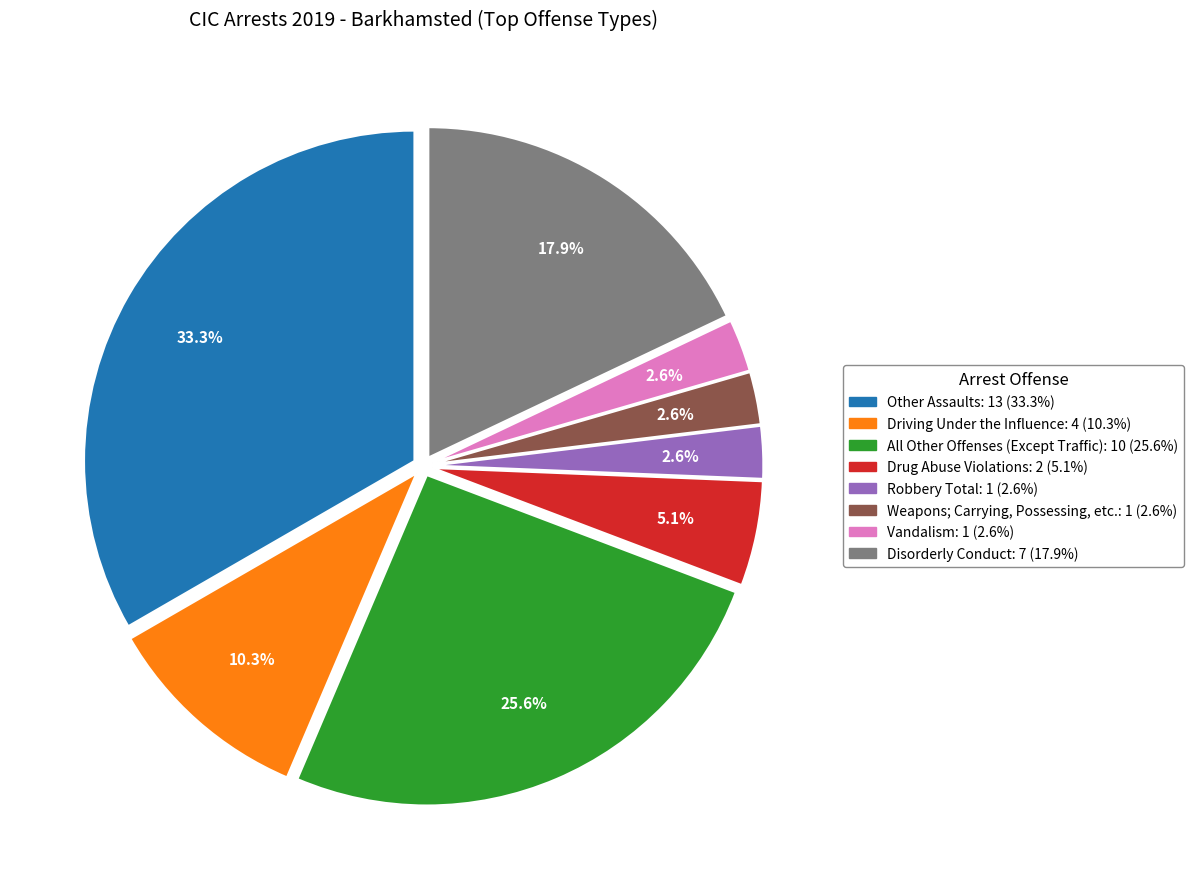

Count the number of slices in the pie.

8